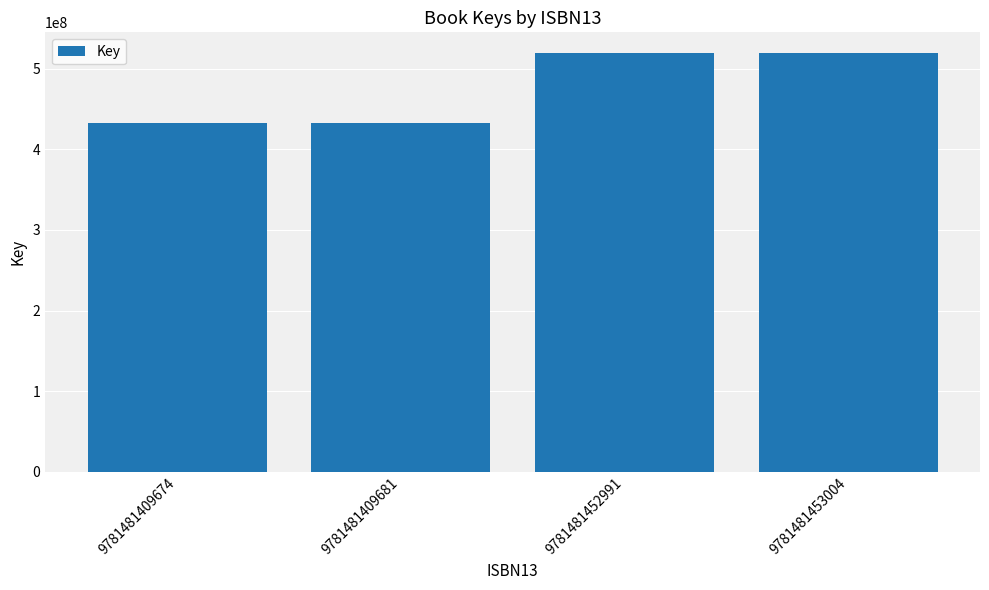

Reading left to right, what are all the values shown in this chart?

9781481409674=432980211	9781481409681=432980211	9781481452991=519178348	9781481453004=519178348